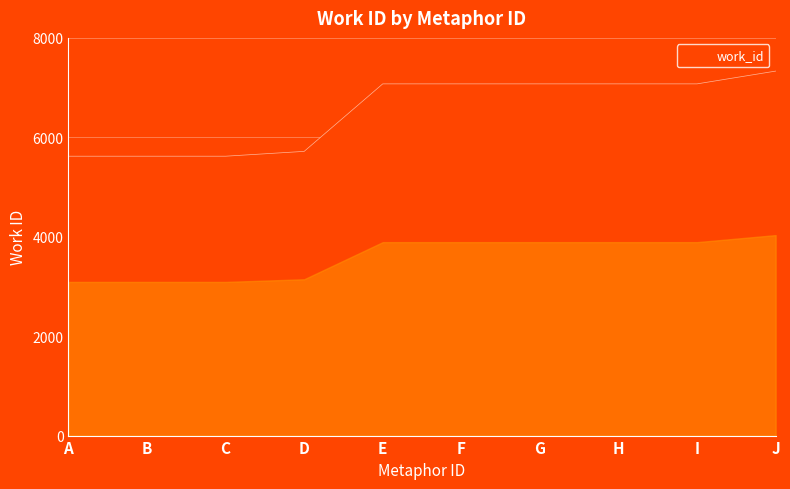

True or false: the data shows 1549 at E.

False